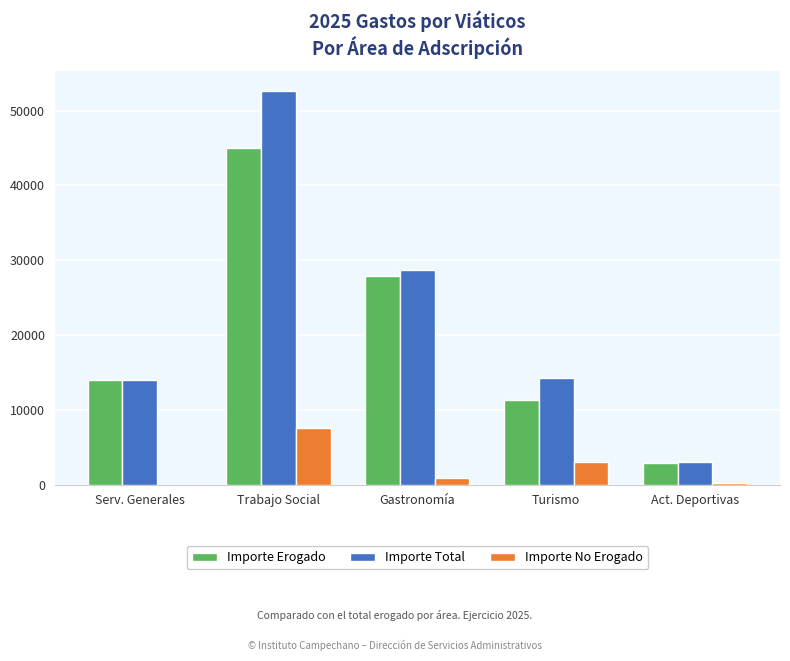

What is the greatest value displayed?

52635.0